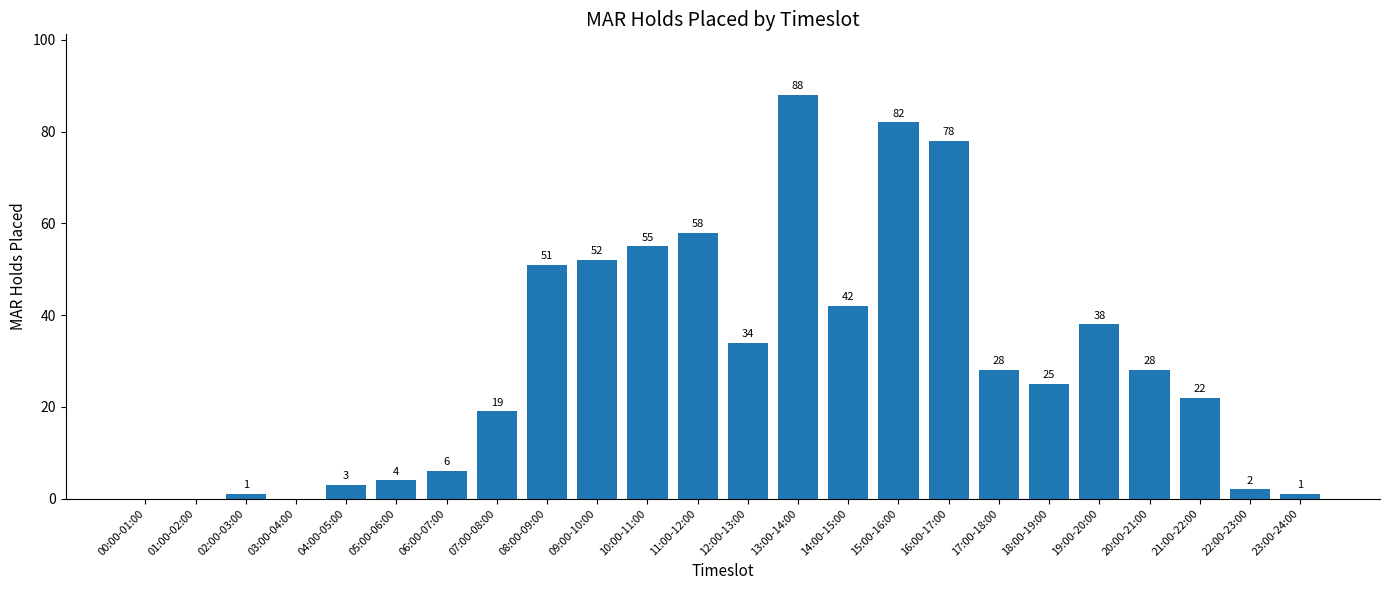

The value at 13:00-14:00 is 88. True or false?

True